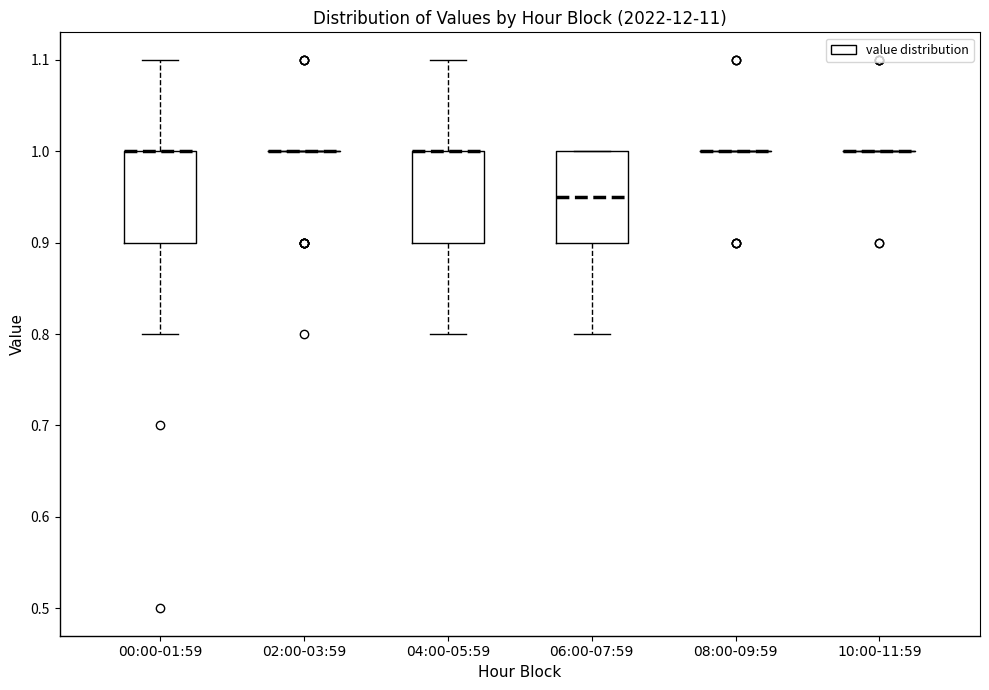

Reading left to right, transcribe this box plot: for each box, give where its median line is, the range the box spans, and where its two whiskers end, as read against the y-axis. The values are not printed on the chart, so give them approximately, as read against the axis.

00:00-01:59: median 1.00 (drawn on the box's upper edge), box 0.90 to 1.00, whiskers 0.80 to 1.10
02:00-03:59: box collapsed to a line at 1.00, whiskers 1.00 to 1.00
04:00-05:59: median 1.00 (drawn on the box's upper edge), box 0.90 to 1.00, whiskers 0.80 to 1.10
06:00-07:59: median 0.95, box 0.90 to 1.00, whiskers 0.80 to 1.00
08:00-09:59: box collapsed to a line at 1.00, whiskers 1.00 to 1.00
10:00-11:59: box collapsed to a line at 1.00, whiskers 1.00 to 1.00